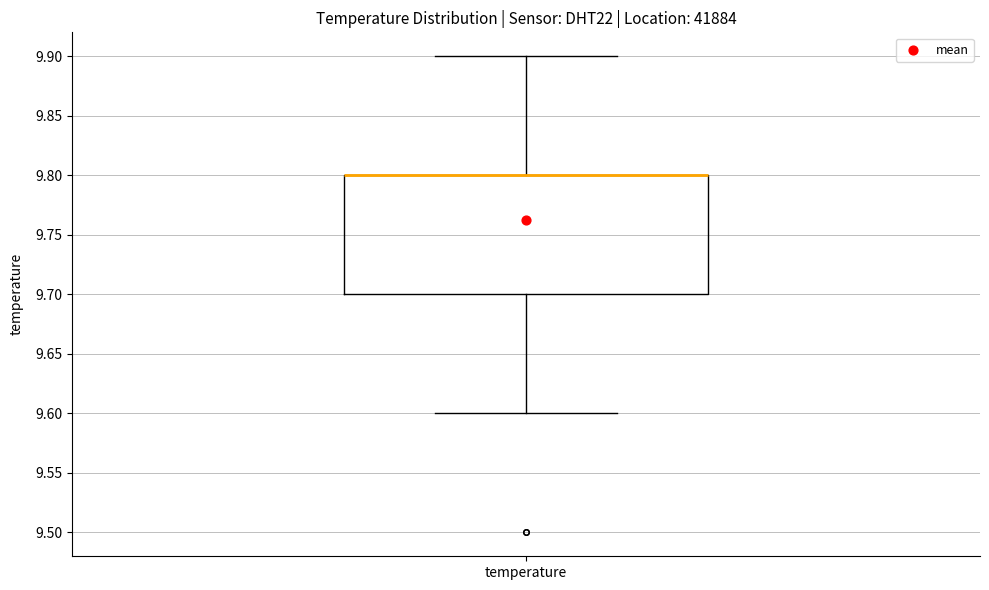

Transcribe this box plot: give where the median line is, the range the box spans, and where the two whiskers end, as read against the y-axis. The values are not printed on the chart, so give them approximately, as read against the axis.

median 9.8 (drawn on the box's upper edge), box 9.7 to 9.8, whiskers 9.6 to 9.9